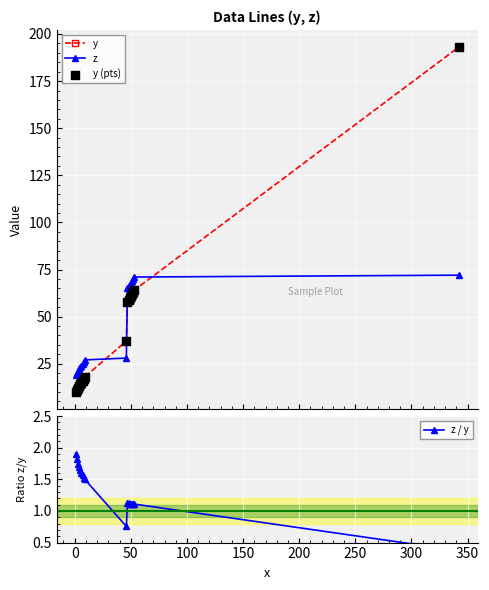

How many intersections are there between z and y?

3